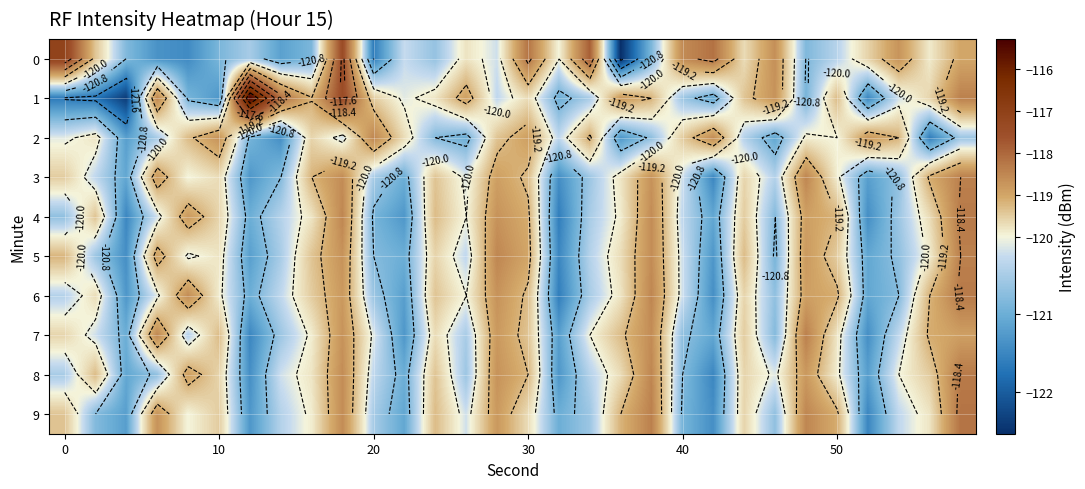

What is the difference between the highest and lowest values at 50?

1.3